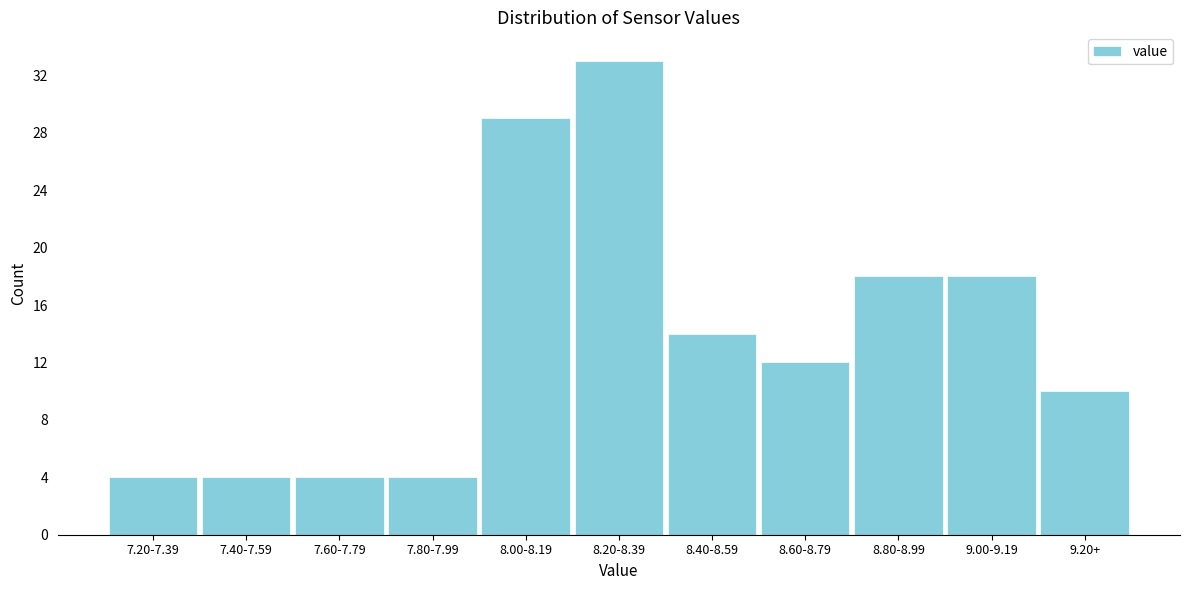

Reading left to right, extract all data points from this chart.

7.20-7.39=4	7.40-7.59=4	7.60-7.79=4	7.80-7.99=4	8.00-8.19=29	8.20-8.39=33	8.40-8.59=14	8.60-8.79=12	8.80-8.99=18	9.00-9.19=18	9.20+=10